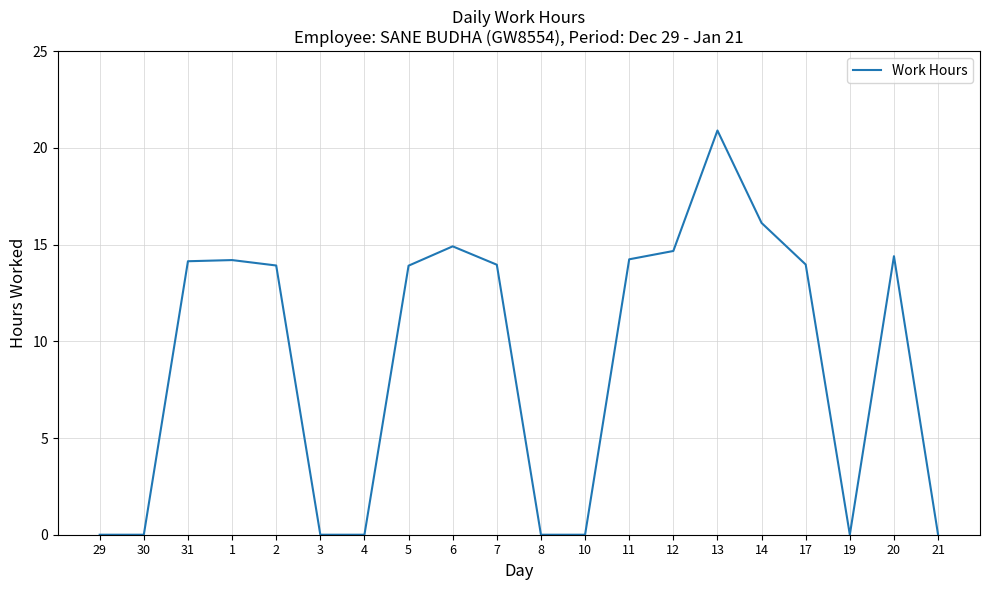

Which category has the highest value across all series?

13